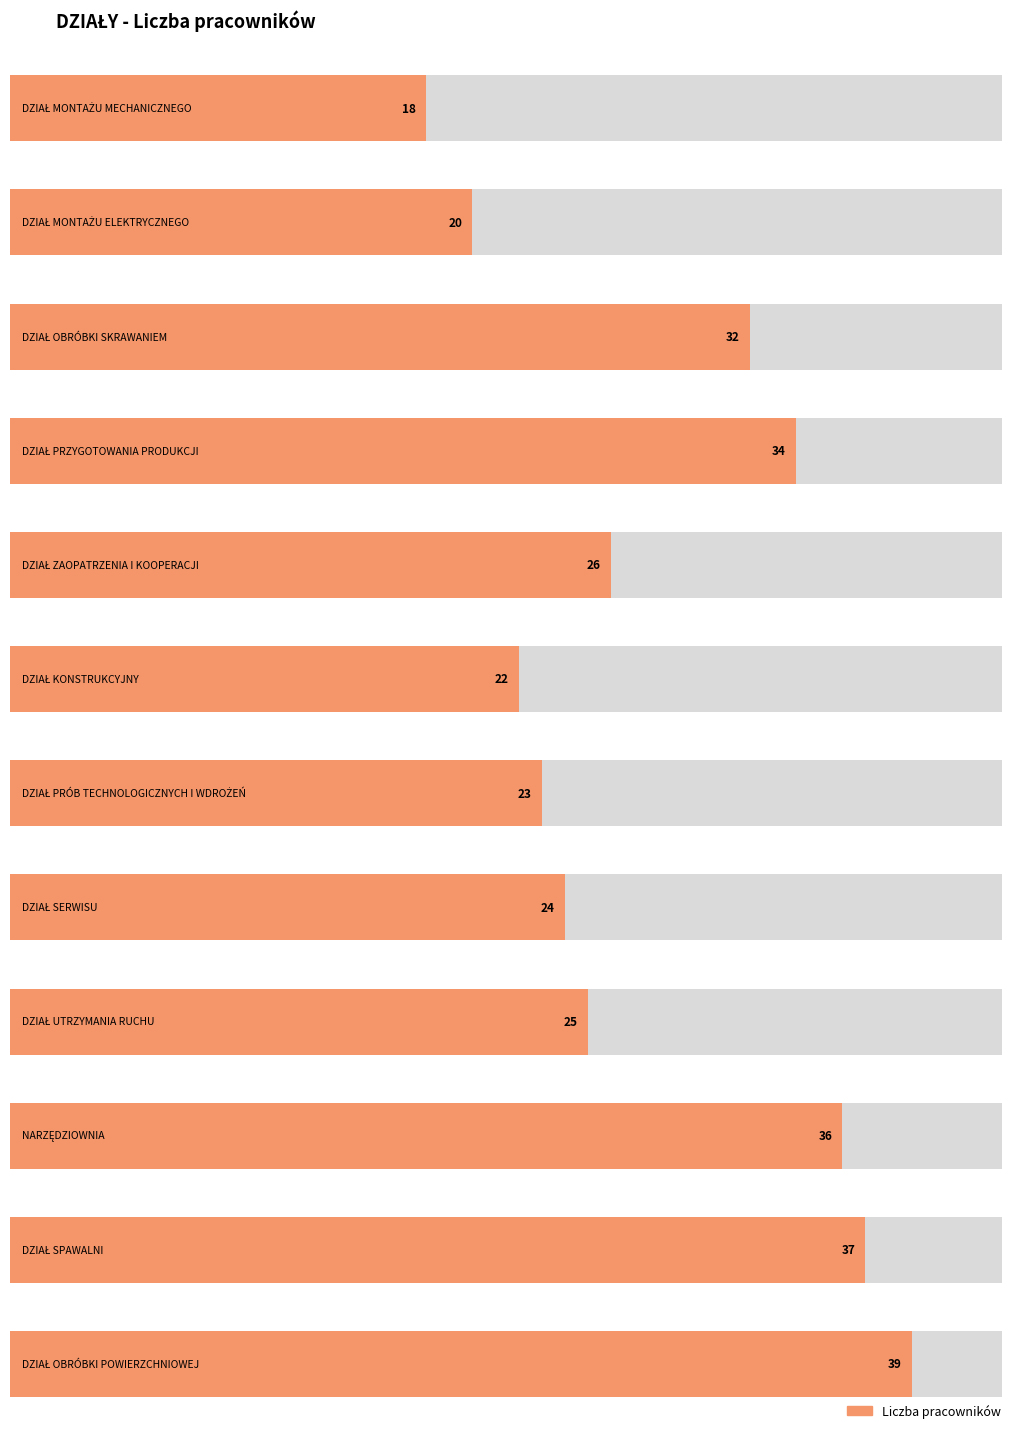

List the labels in order of value, largest first.

DZIAŁ OBRÓBKI POWIERZCHNIOWEJ, DZIAŁ SPAWALNI, NARZĘDZIOWNIA, DZIAŁ PRZYGOTOWANIA PRODUKCJI, DZIAŁ OBRÓBKI SKRAWANIEM, DZIAŁ ZAOPATRZENIA I KOOPERACJI, DZIAŁ UTRZYMANIA RUCHU, DZIAŁ SERWISU, DZIAŁ PRÓB TECHNOLOGICZNYCH I WDROŻEŃ, DZIAŁ KONSTRUKCYJNY, DZIAŁ MONTAŻU ELEKTRYCZNEGO, DZIAŁ MONTAŻU MECHANICZNEGO